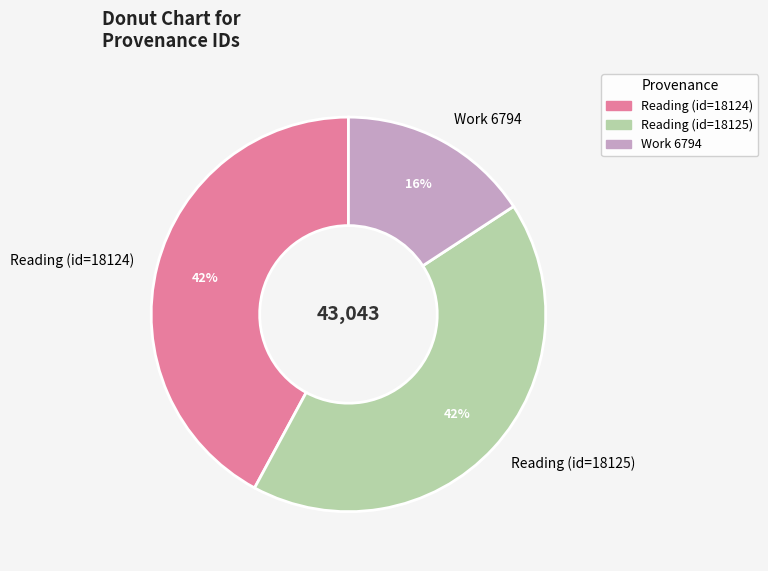

What is the smallest slice in the pie chart?

Work 6794